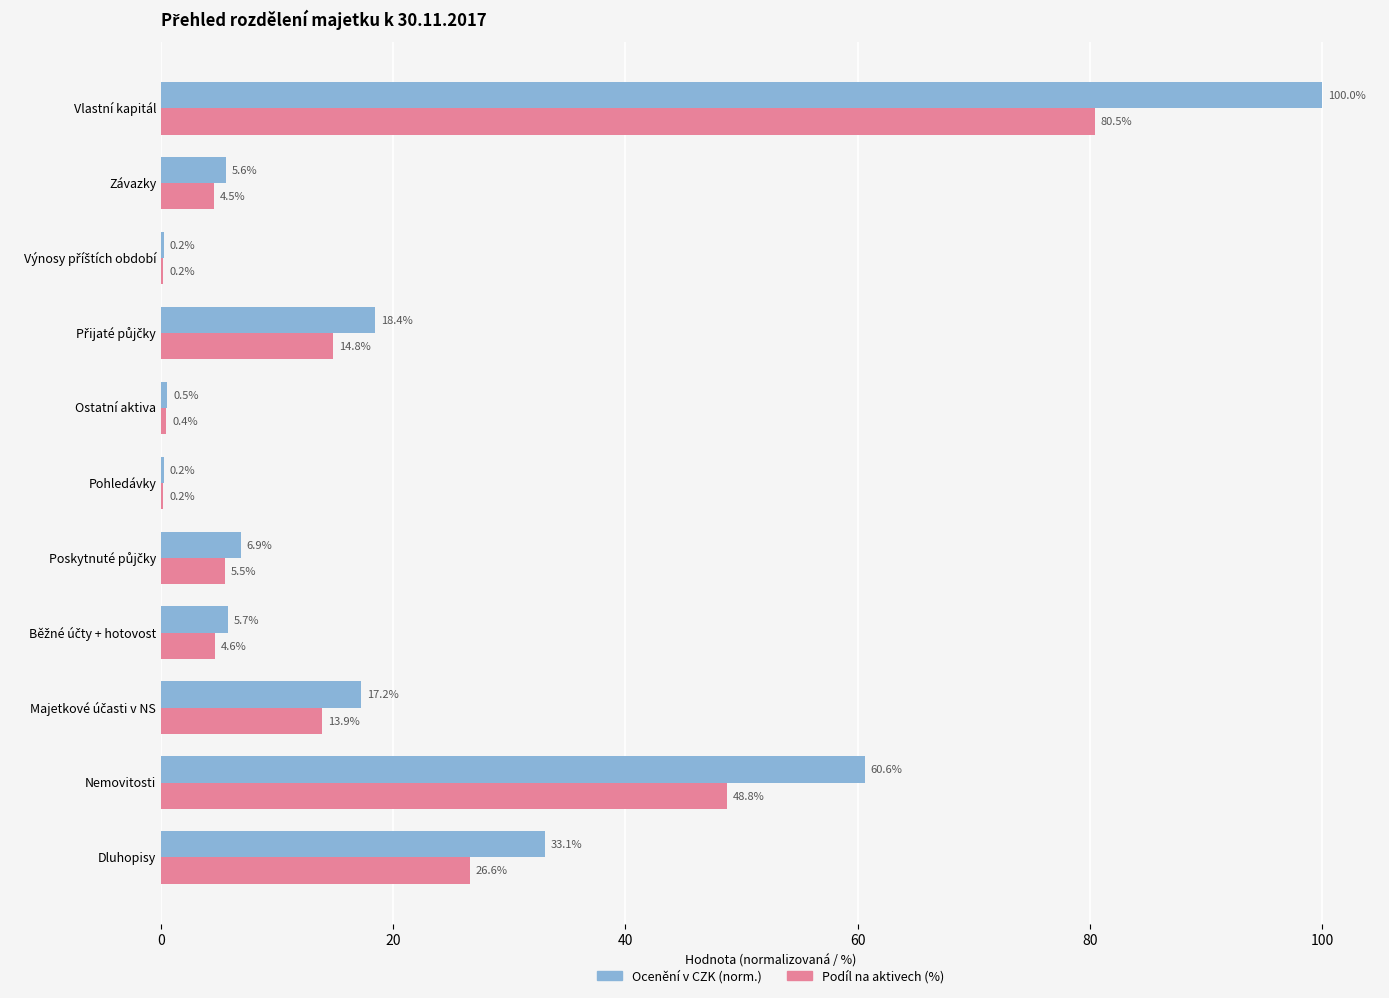

What is the sum of the Ocenění v CZK (norm.) values at Závazky and Vlastní kapitál?

105.6